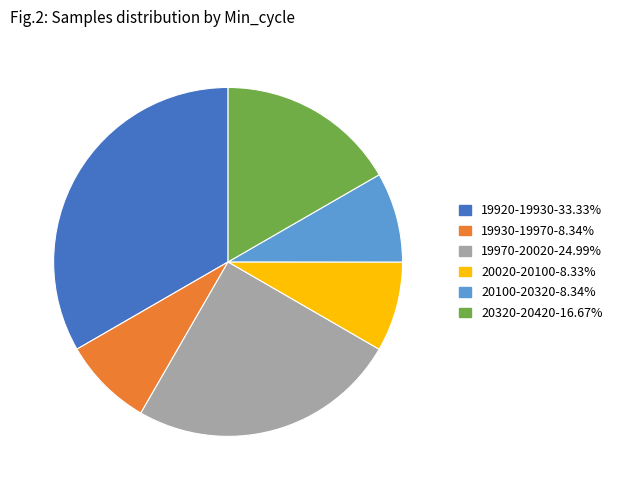

Does any single category account for the majority?

No